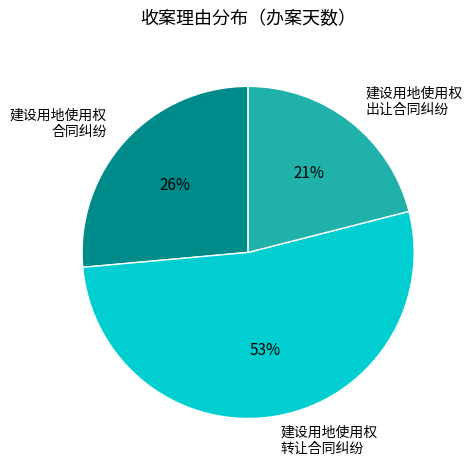

Between 建设用地使用权 出让合同纠纷 and 建设用地使用权 合同纠纷, which is larger?

建设用地使用权 合同纠纷